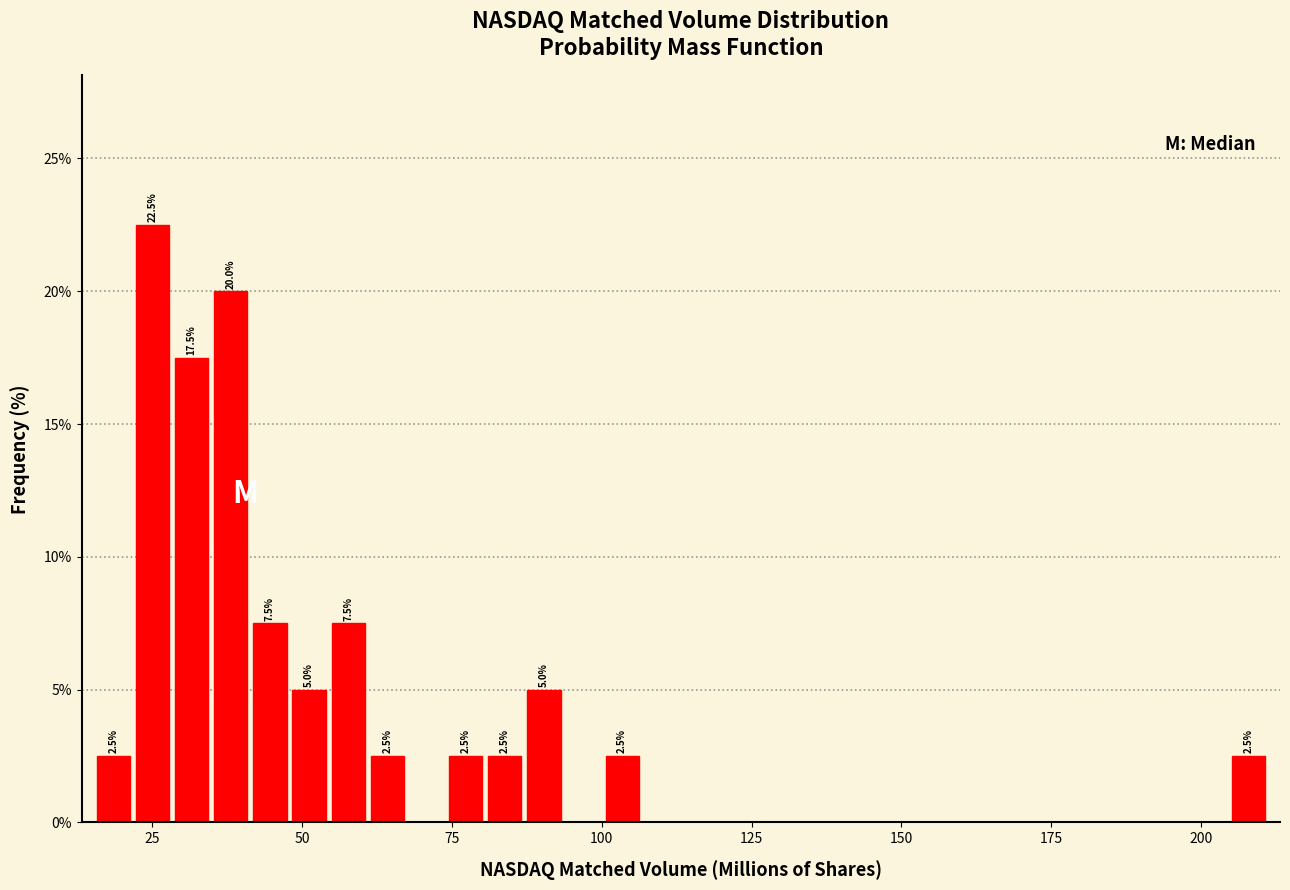

Around what value on the x-axis is the tallest bar? Give the approximate position of its centre, as read against the axis.

25